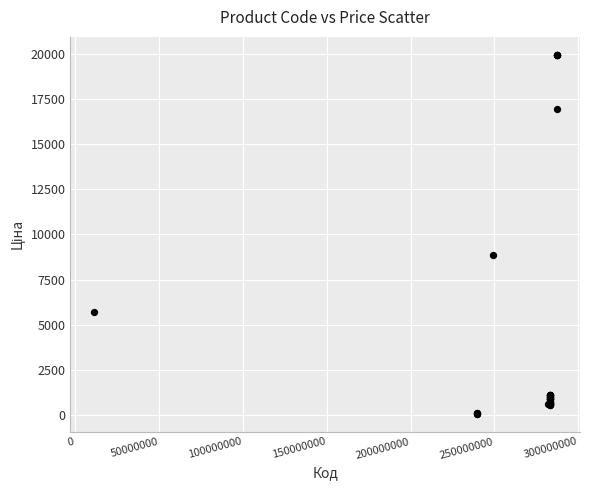

What Y value in the scatter plot is closest to 10010?

8856.7